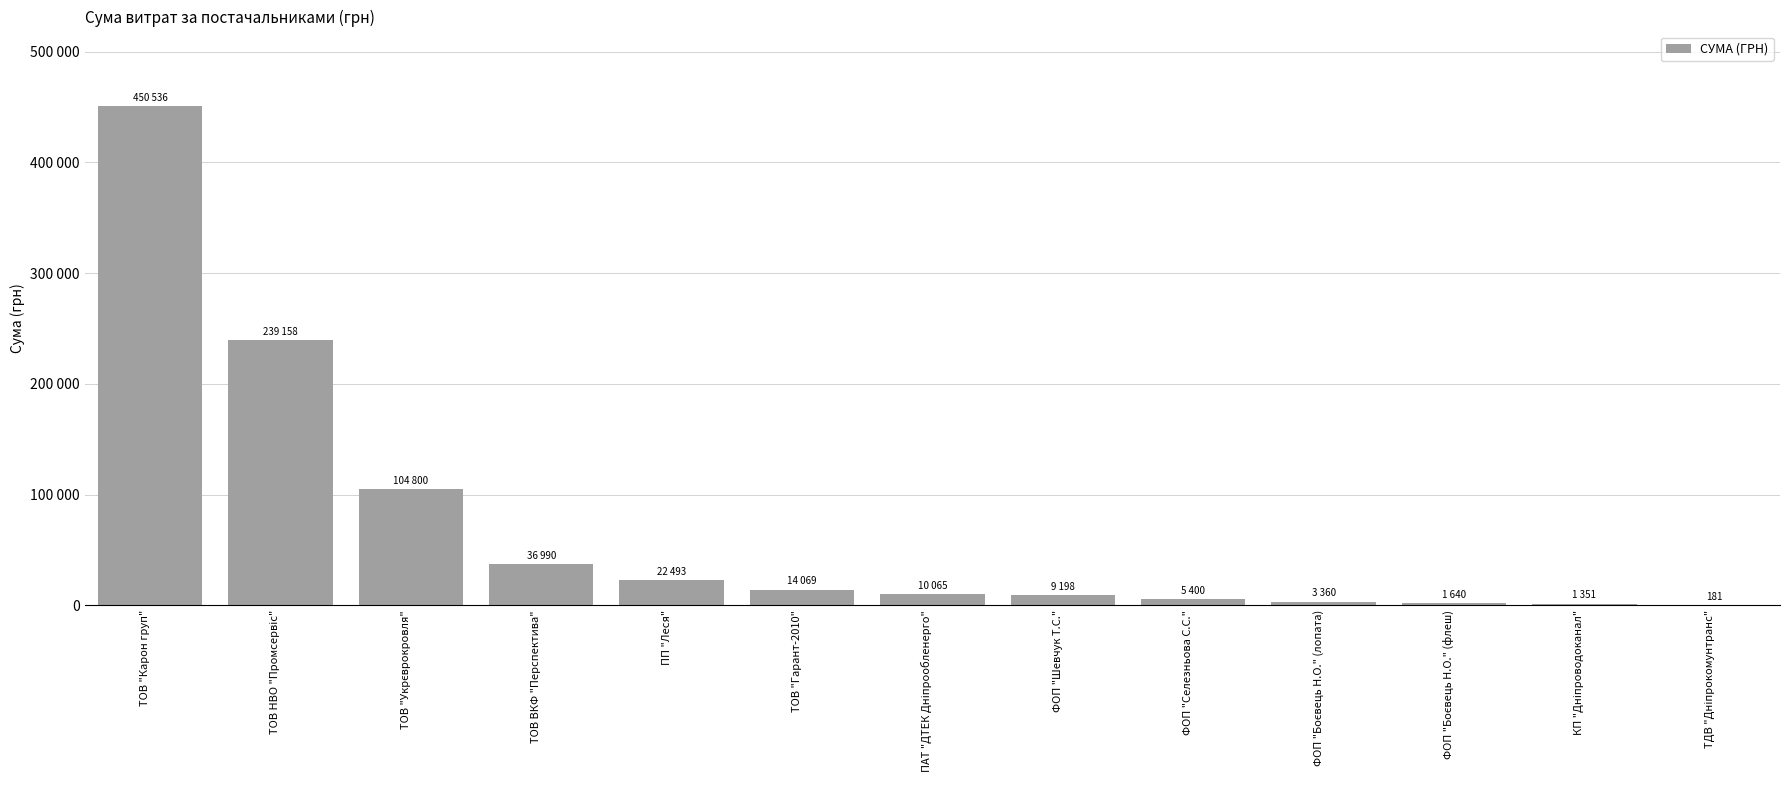

List the labels in order of value, largest first.

ТОВ "Карон груп", ТОВ НВО "Промсервіс", ТОВ "Укрєврокровля", ТОВ ВКФ "Перспектива", ПП "Леся", ТОВ "Гарант-2010", ПАТ "ДТЕК Дніпрообленерго", ФОП "Шевчук Т.С.", ФОП "Селезньова С.С.", ФОП "Боєвець Н.О." (лопата), ФОП "Боєвець Н.О." (флеш), КП "Дніпроводоканал", ТДВ "Дніпрокомунтранс"